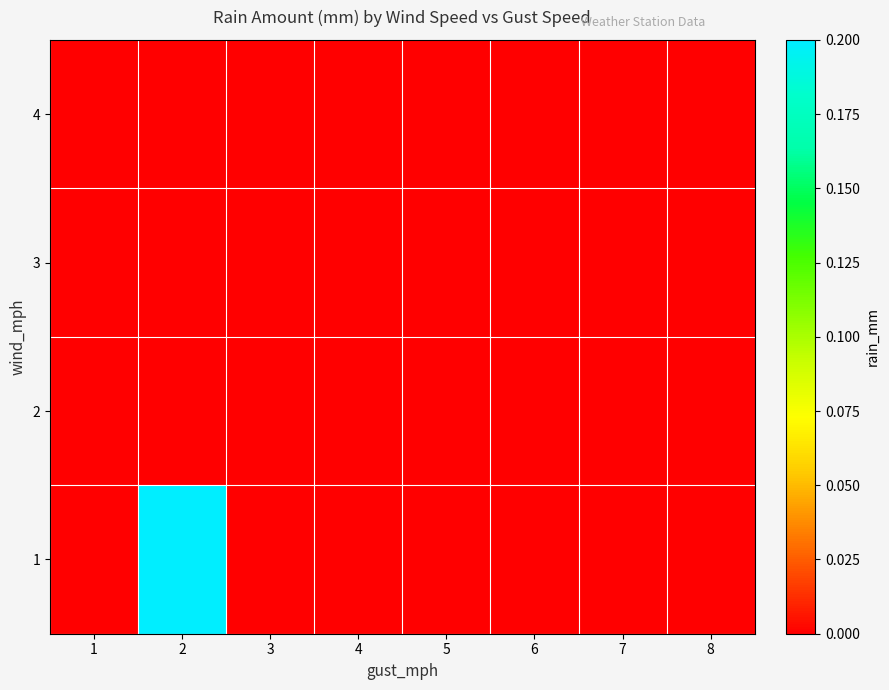

Which has a higher value, 3 or 5?

3